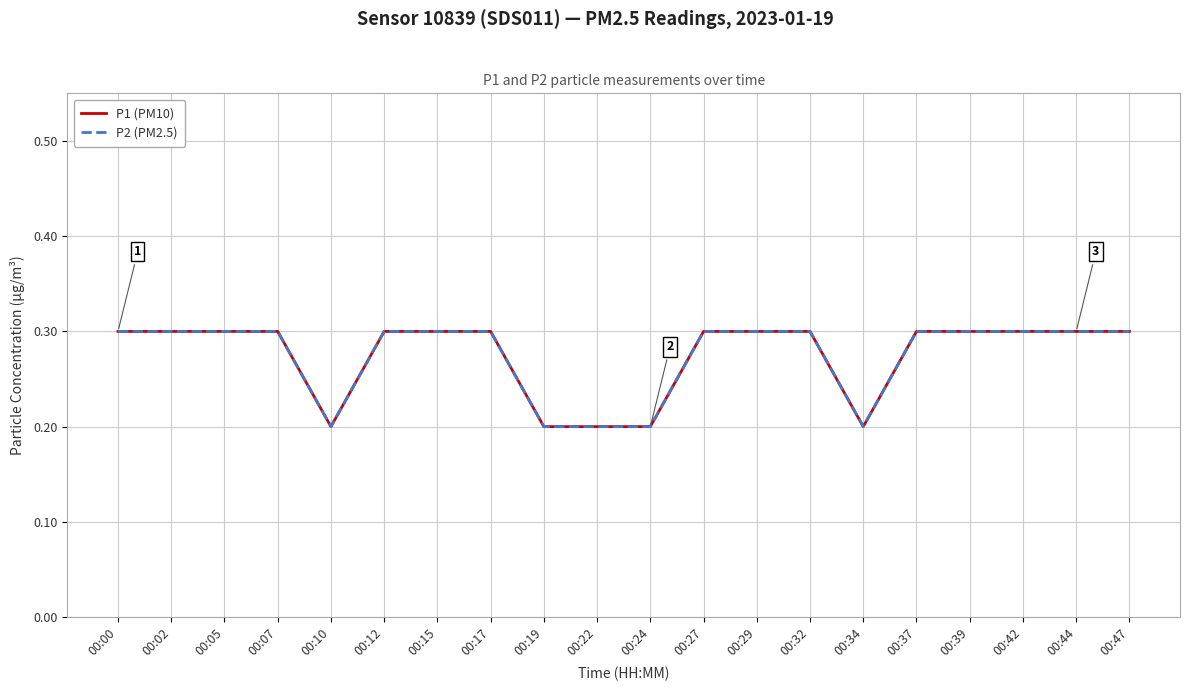

How many interior local valleys does the P1 (PM10) series have?

2